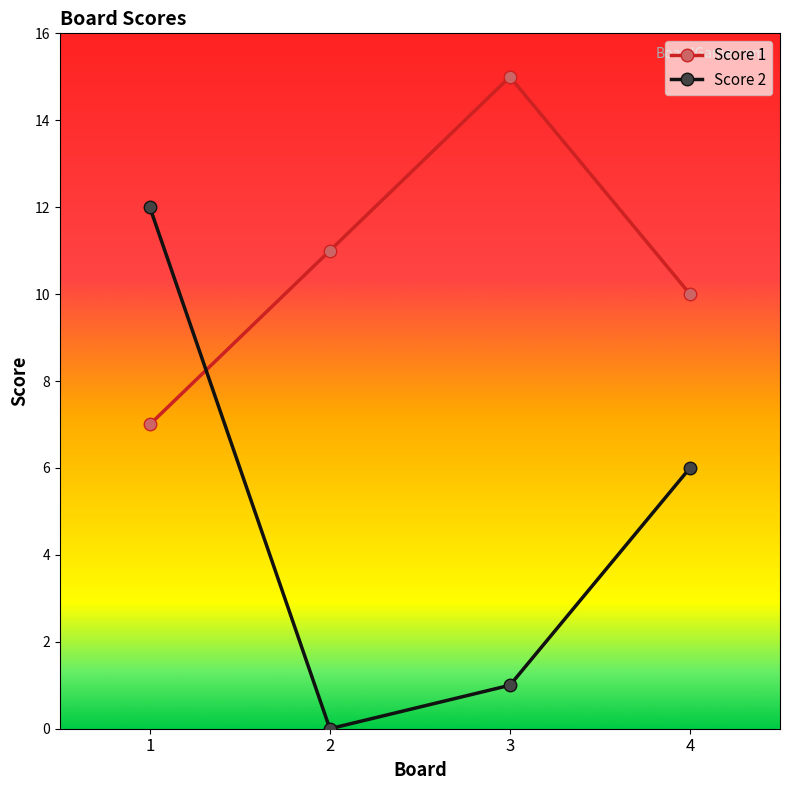

Is the value of Score 2 at 4 greater than the value of Score 1 at 1?

No